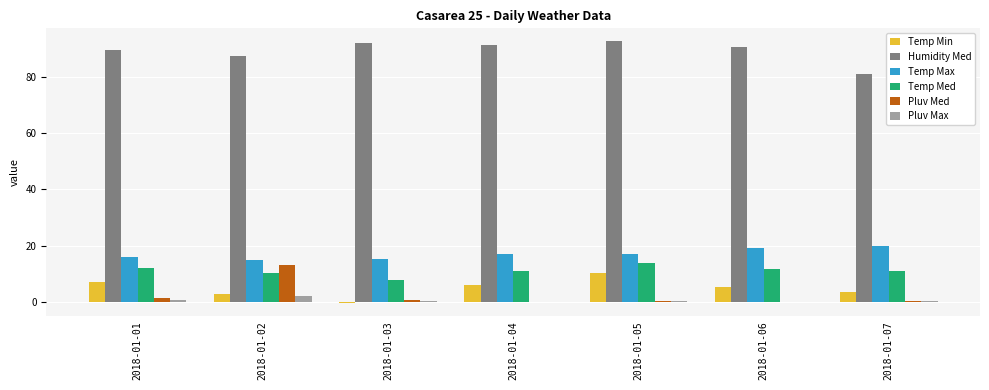

True or false: Temp Min has a value of 1.5 at 2018-01-06.

False